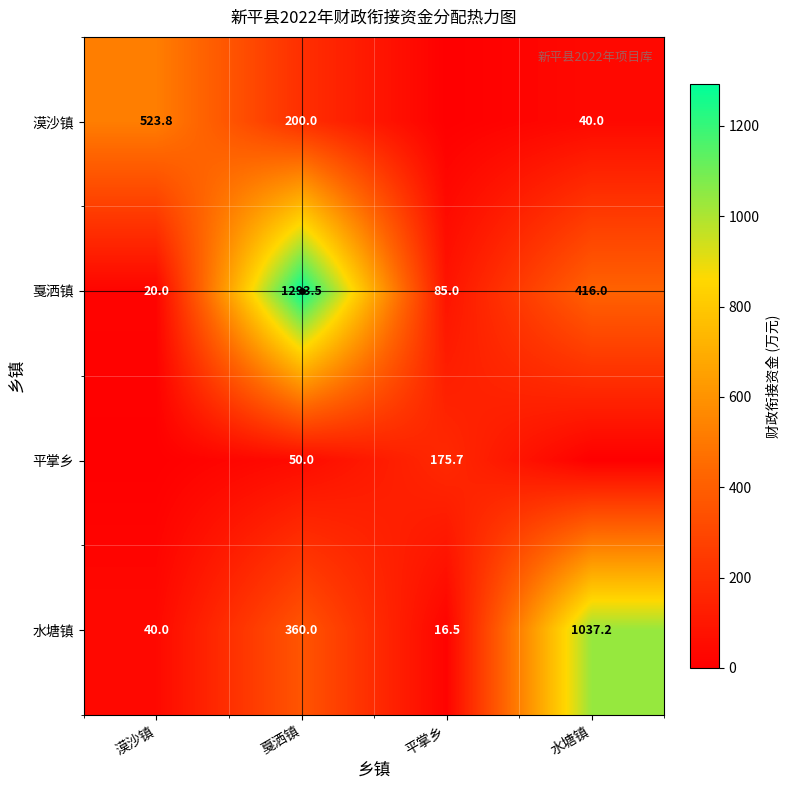

Is the value of 漠沙镇 at 水塘镇 greater than the value of 平掌乡 at 戛洒镇?

No